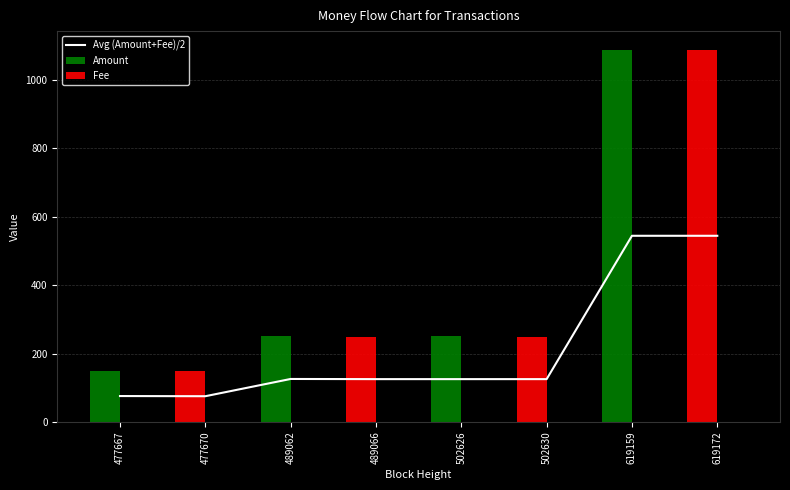

The value at 477670 is 44.0. True or false?

False